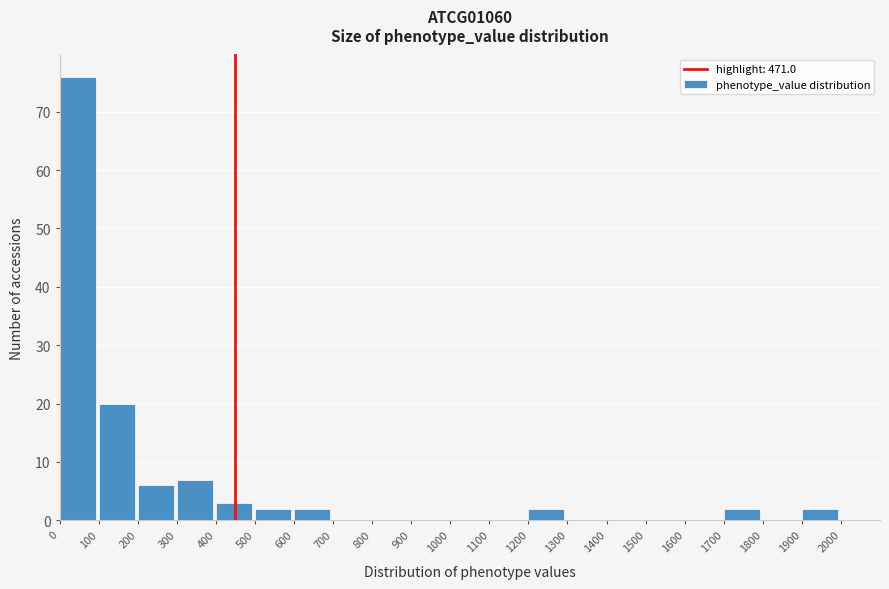

Reading left to right, transcribe this chart: for each bar, give the range it covers on the x-axis and its height. The values are not printed on the chart, so give them approximately, as read against the axis.

0 to 100: 76
100 to 200: 20
200 to 300: 6
300 to 400: 7
400 to 500: 3
500 to 600: 2
600 to 700: 2
700 to 800: 0
800 to 900: 0
900 to 1000: 0
1000 to 1100: 0
1100 to 1200: 0
1200 to 1300: 2
1300 to 1400: 0
1400 to 1500: 0
1500 to 1600: 0
1600 to 1700: 0
1700 to 1800: 2
1800 to 1900: 0
1900 to 2000: 2